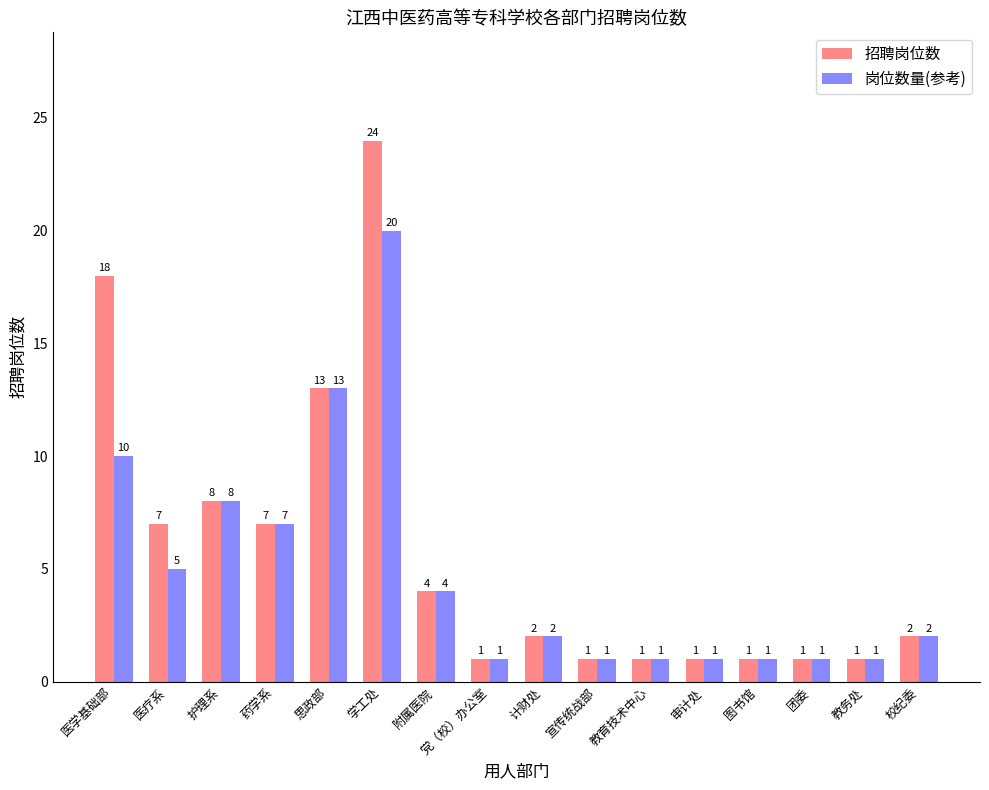

How many categories are shown in the chart?

16